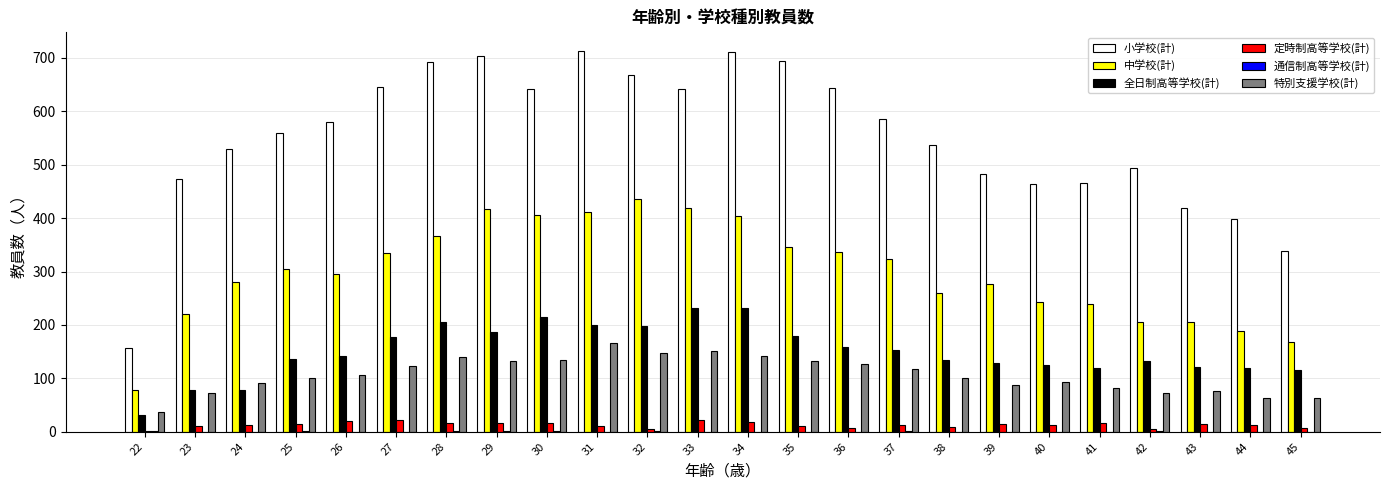

Which series changed the most between 27 and 37?

小学校(計)